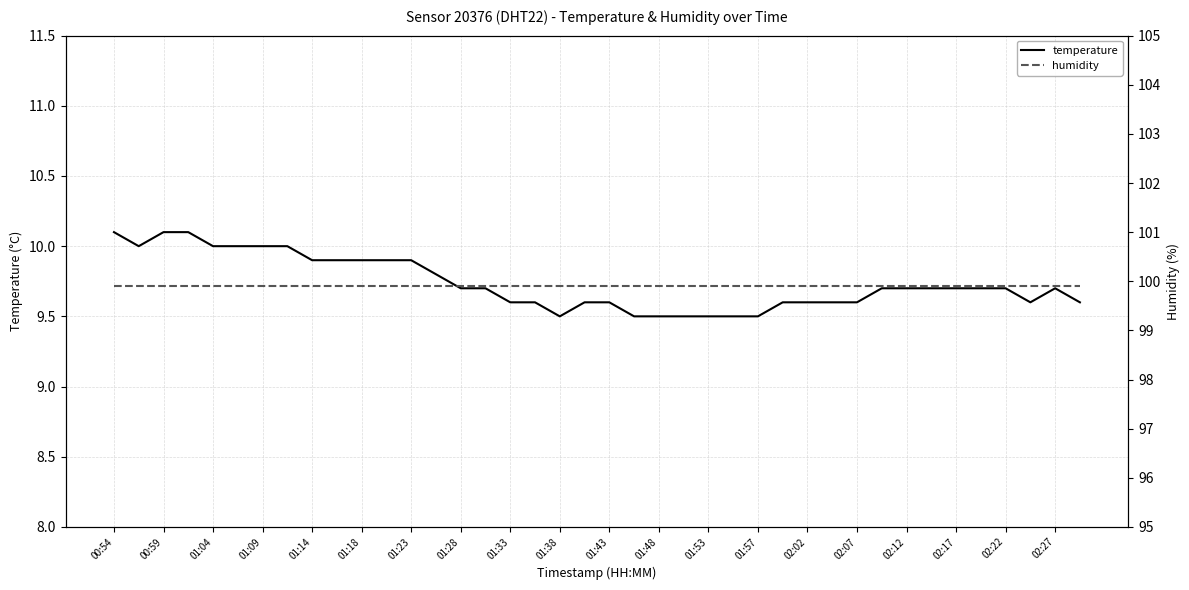

How many categories are shown in the chart?

40